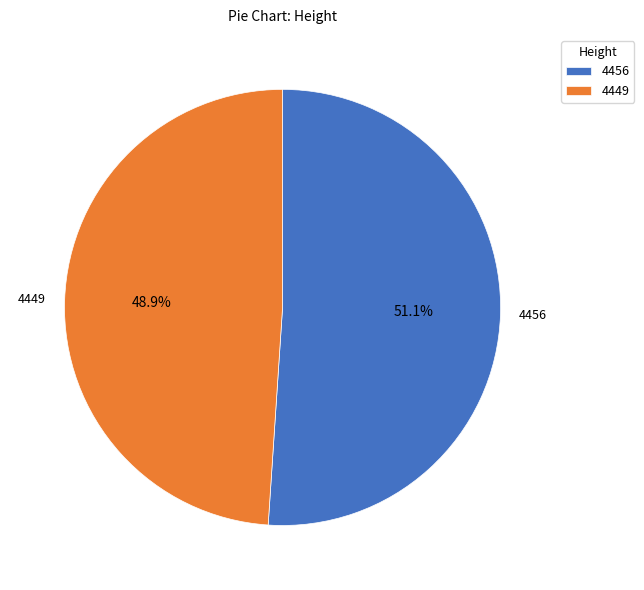

To the nearest percent, what is the combined percentage of 4456 and 4449?

100%